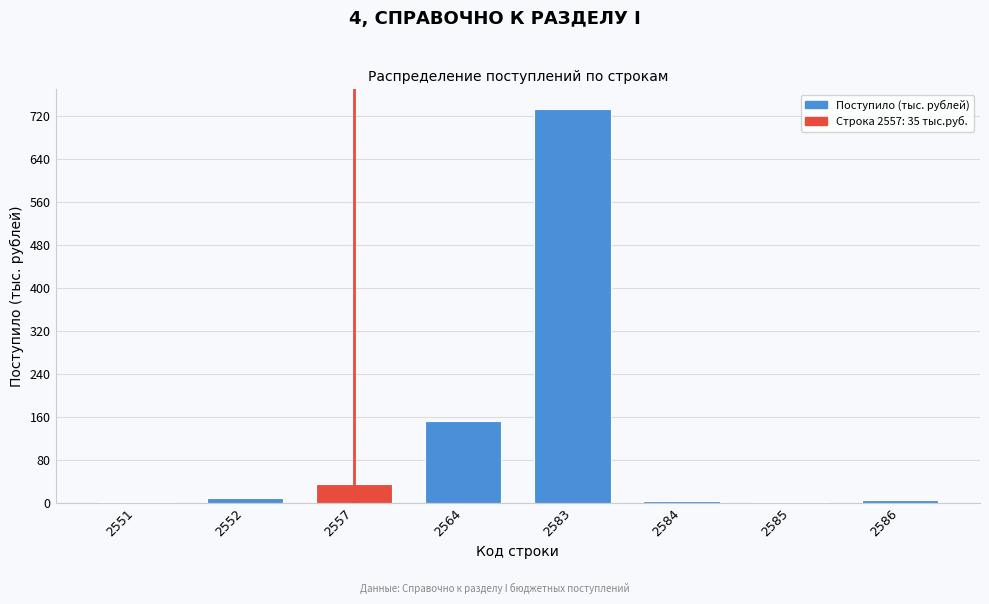

Read the value at 2557.

35